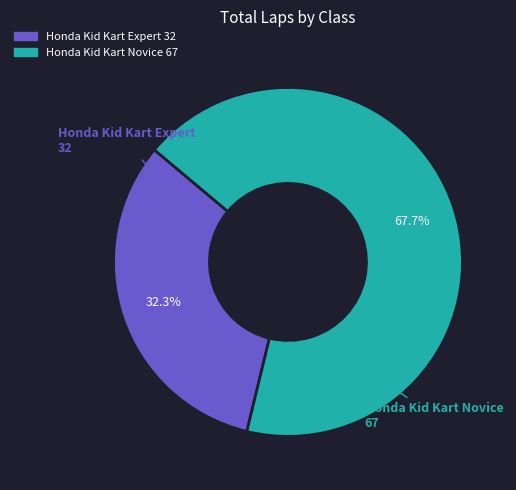

What is the ratio of the value at Honda Kid Kart Novice to the value at Honda Kid Kart Expert?

2.1